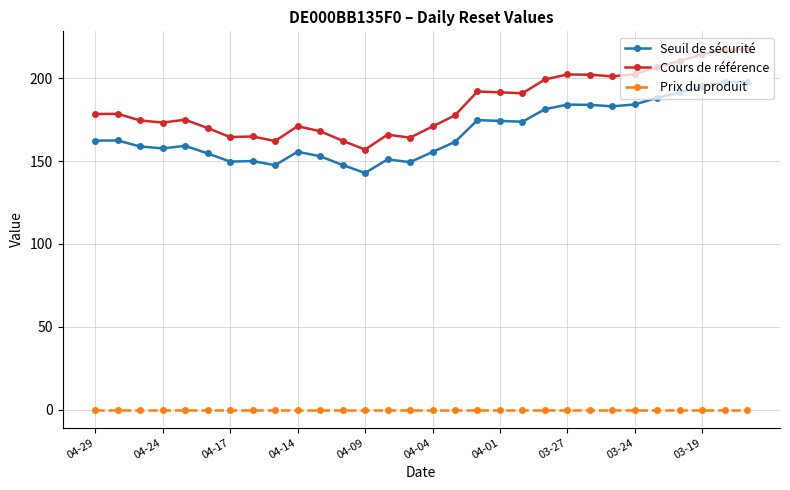

What is the value of the Cours de référence point at the 25th from the left?

202.4